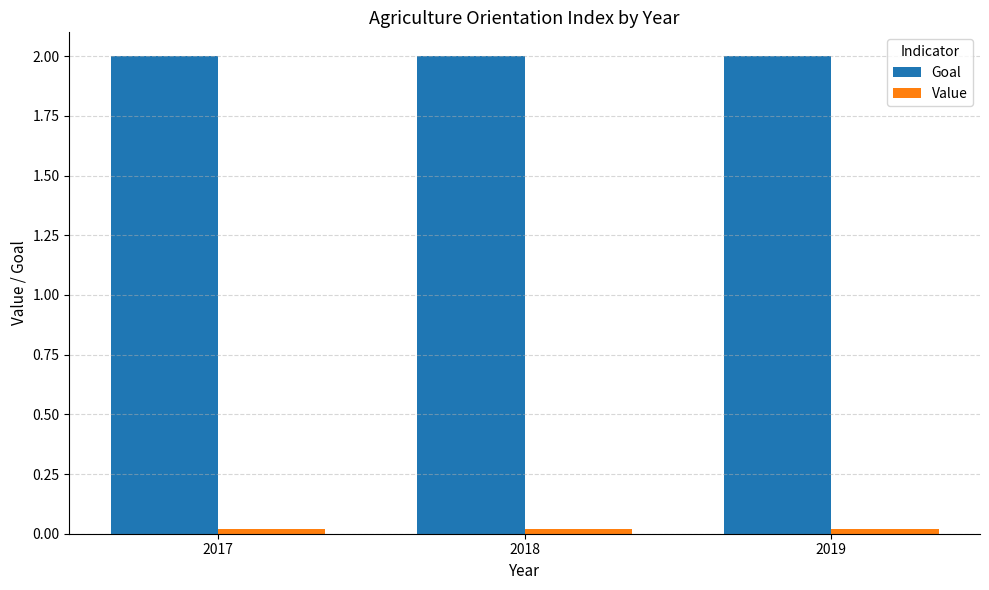

True or false: Goal has a value of 2.0 at 2019.

True